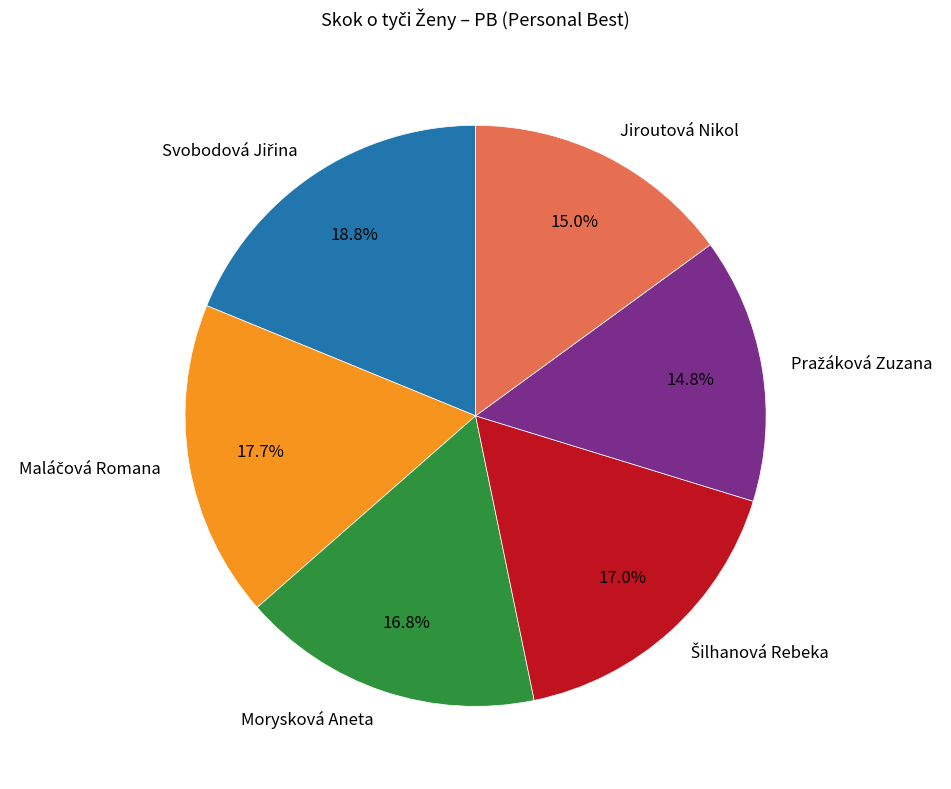

Do Morysková Aneta and Jiroutová Nikol together represent more than half of the pie?

No